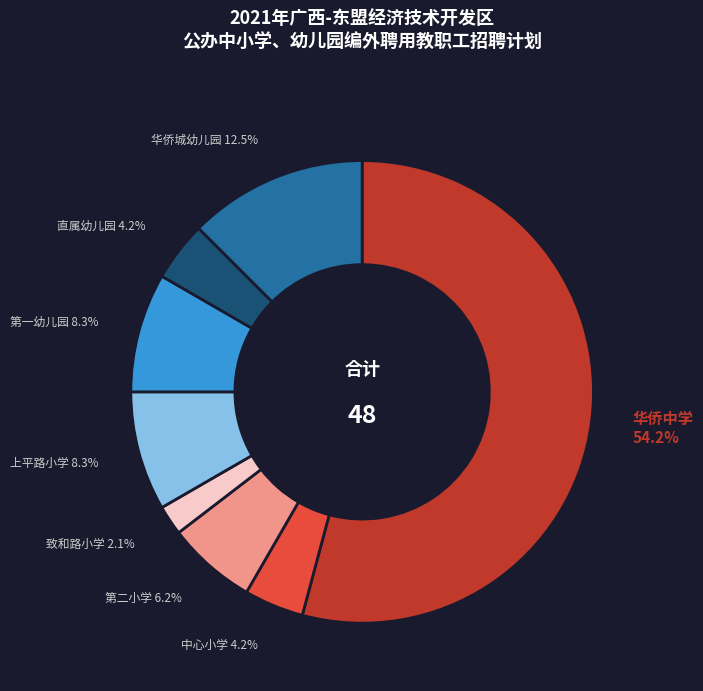

Which category has the biggest portion of the pie?

华侨中学